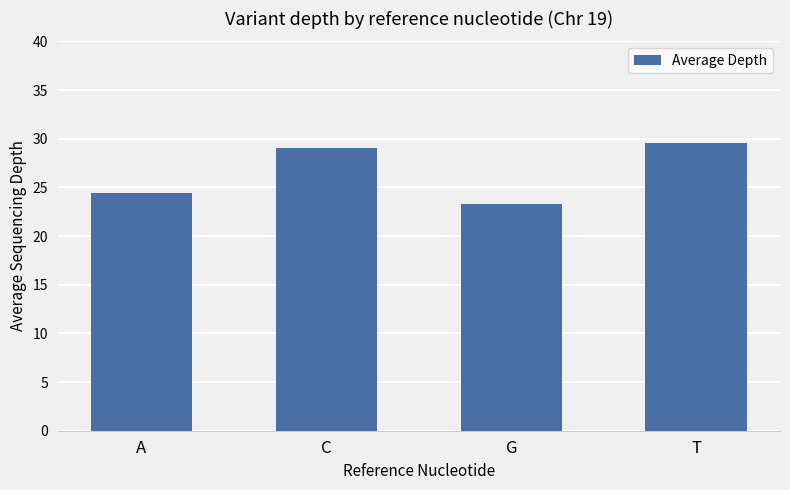

At which category does the chart reach its minimum across all series?

G